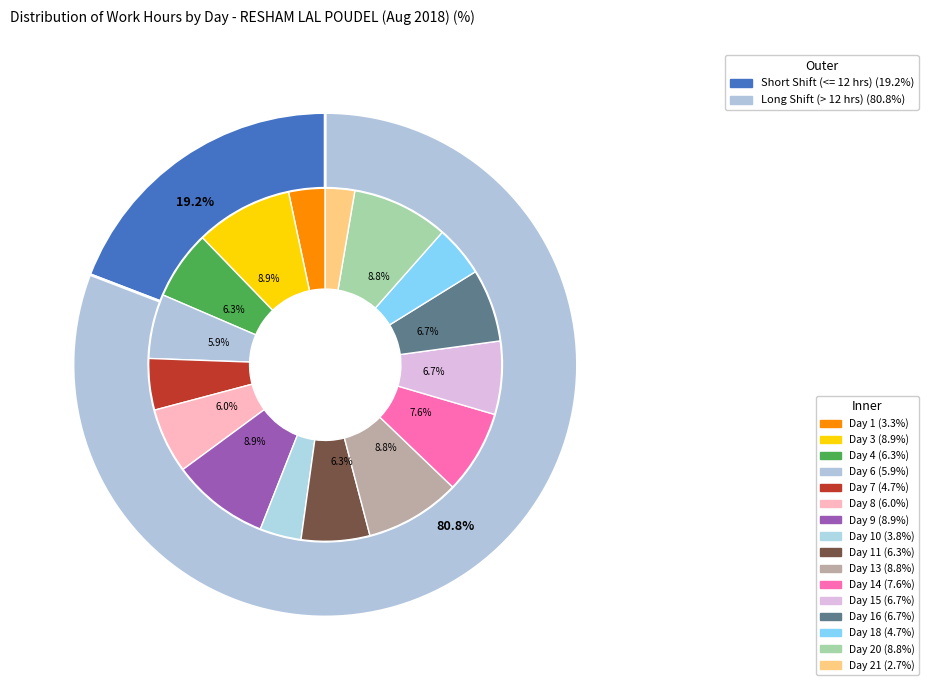

To the nearest percent, what portion does Day 20 represent?

9%